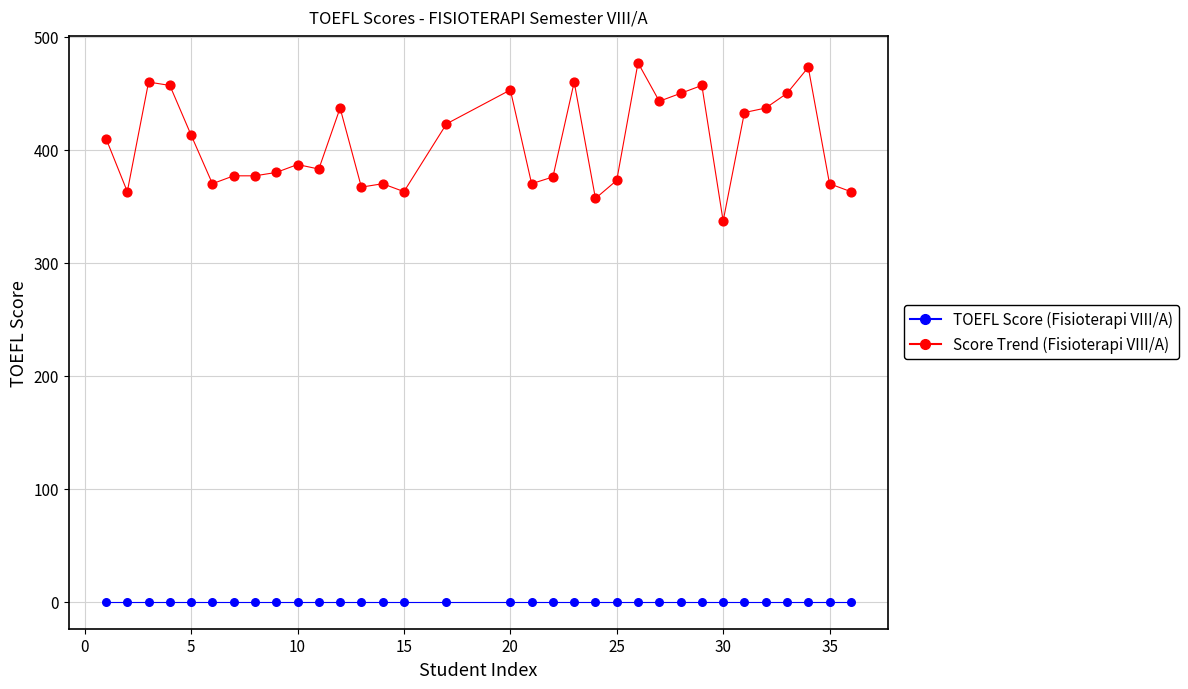

Across all series, what Y value is closest to 238?

337